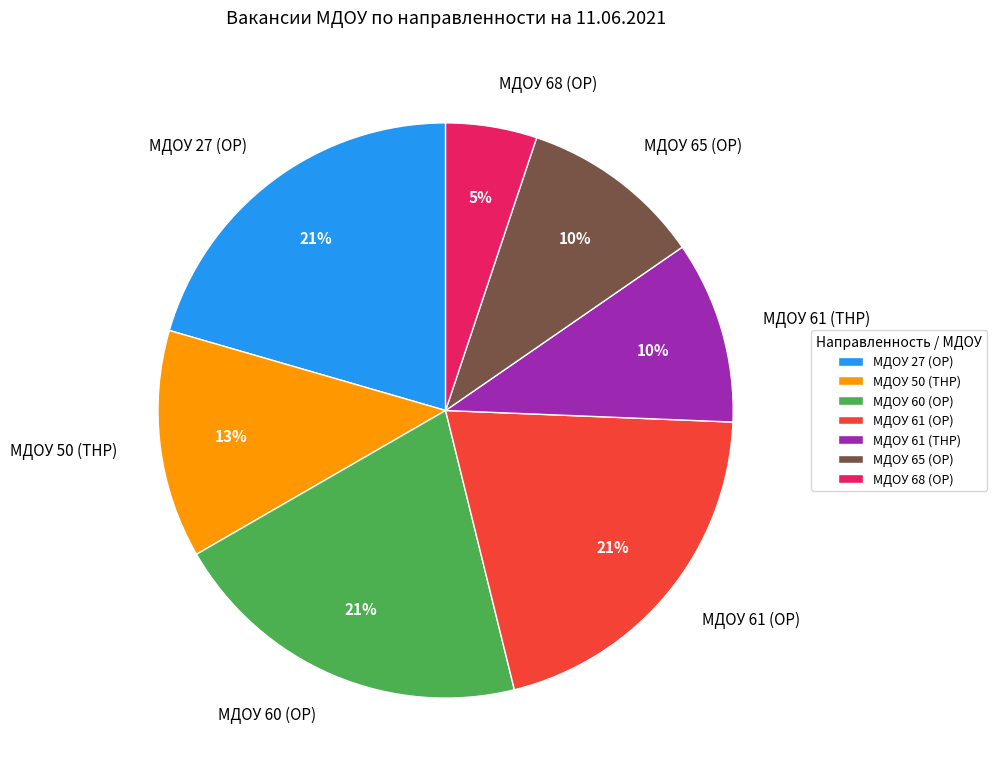

To the nearest percent, what is the average slice percentage?

14%